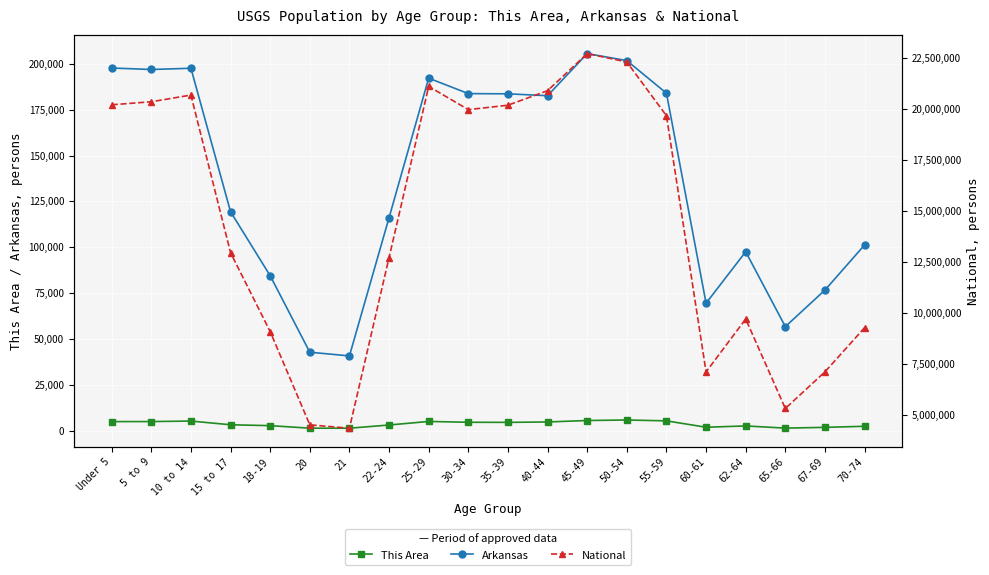

Reading right to left, what are all the values shown in this chart?

This Area: 2409	1824	1405	2600	1885	5363	5833	5551	4758	4541	4593	5042	3102	1358	1374	2752	3235	5255	4981	4957
Arkansas: 101235	76648	56719	97542	69489	183960	201722	205544	182594	183614	183739	192153	116110	40770	42770	84455	119350	197559	196877	197689
National: 9278166	7115361	5319902	9704197	7113727	19664805	22298125	22708591	20890964	20179642	19962099	21101849	12712576	4354294	4519129	9086089	12954254	20677194	20348657	20201362